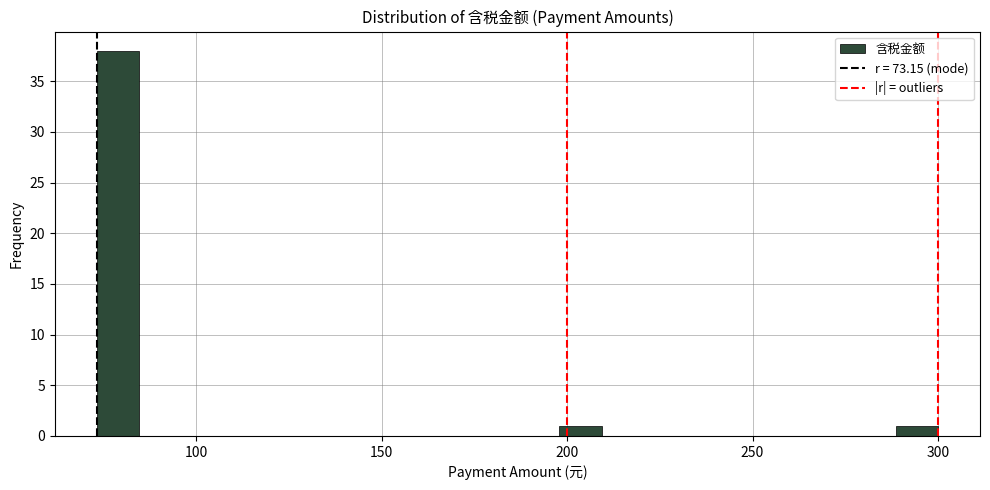

Read against the x-axis, roughly where is the centre of the tallest bar?

80